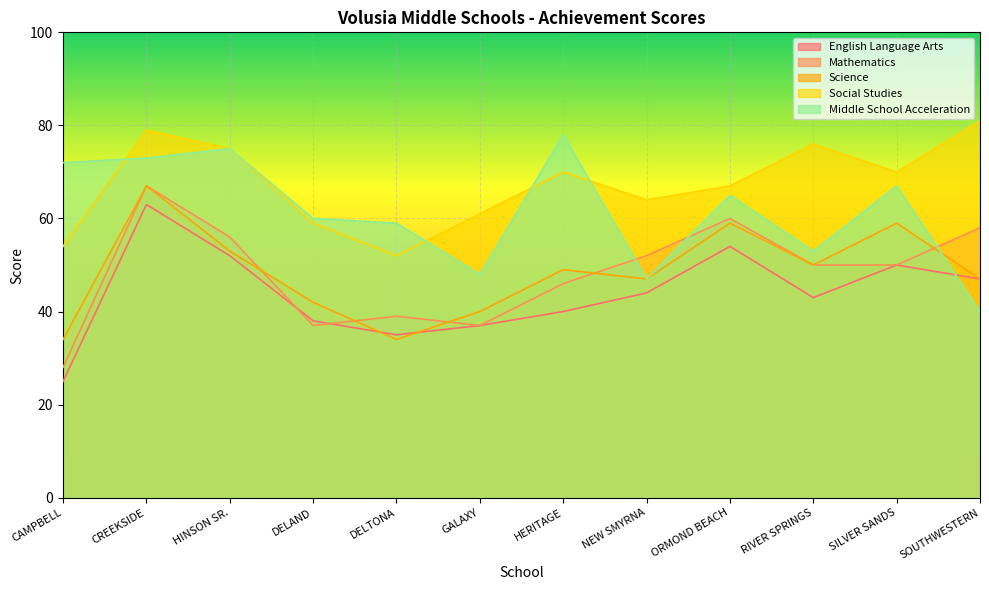

Between which two adjacent categories do Middle School Acceleration and Science first intersect?

SILVER SANDS and SOUTHWESTERN